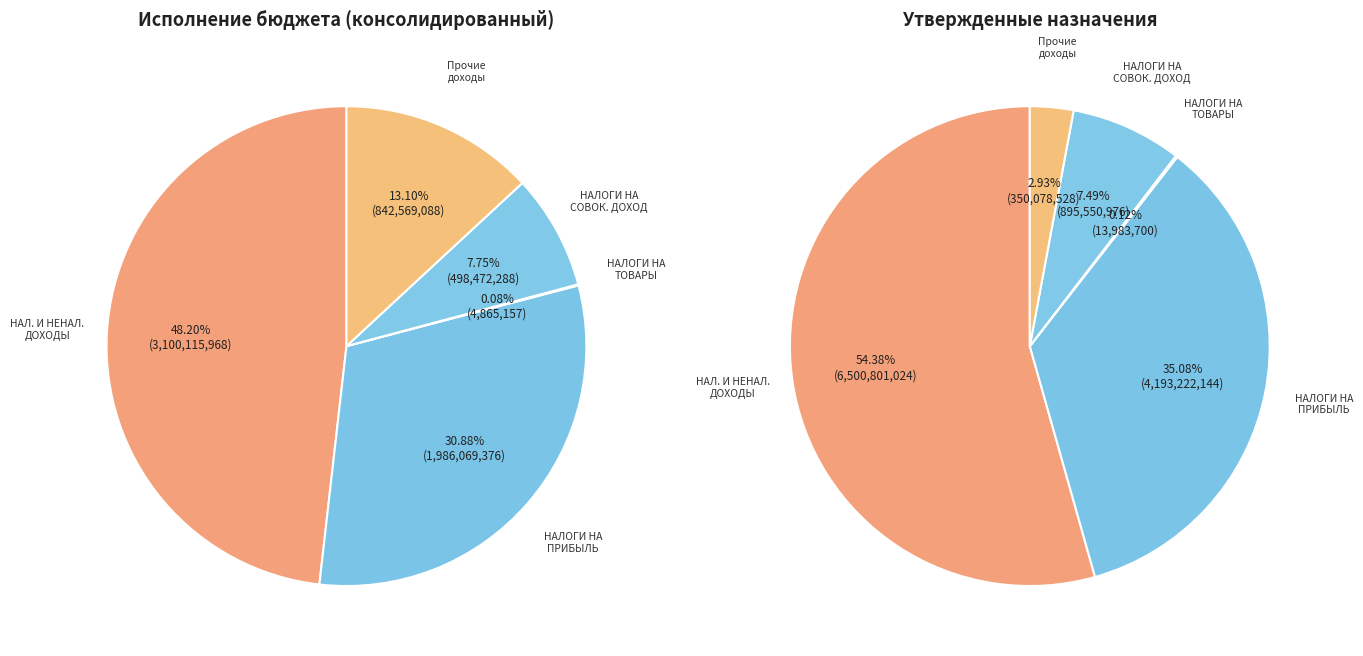

To the nearest percent, what is the difference between the НАЛОГИ НА ТОВАРЫ (РАБОТЫ, УСЛУГИ) and НАЛОГИ НА ПРИБЫЛЬ, ДОХОДЫ slice percentages?

31%